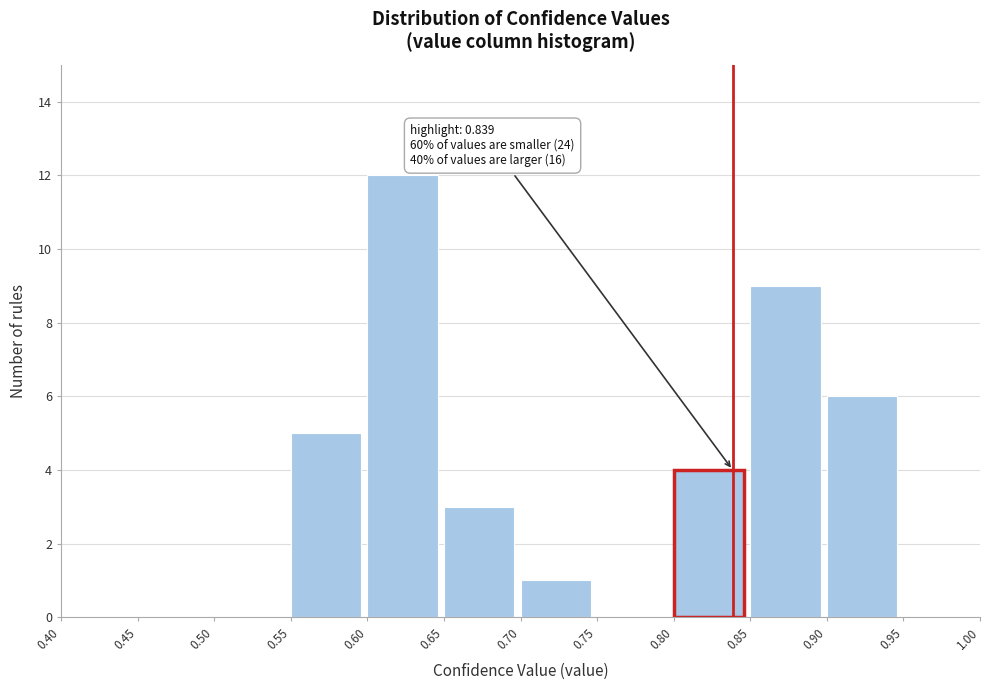

Over which range of the x-axis is the bar tallest?

0.60 to 0.65